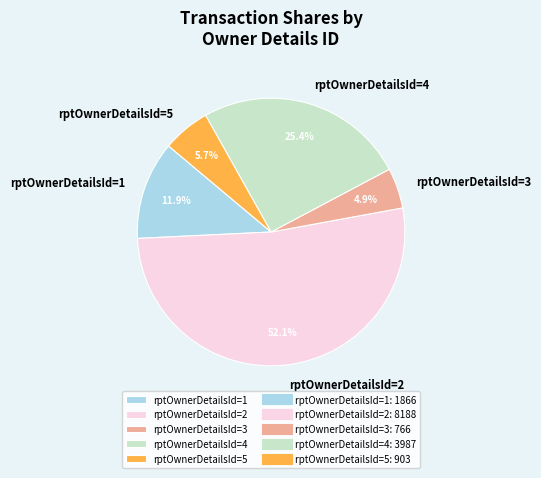

What percentage is NOT represented by rptOwnerDetailsId=5?

94.3%